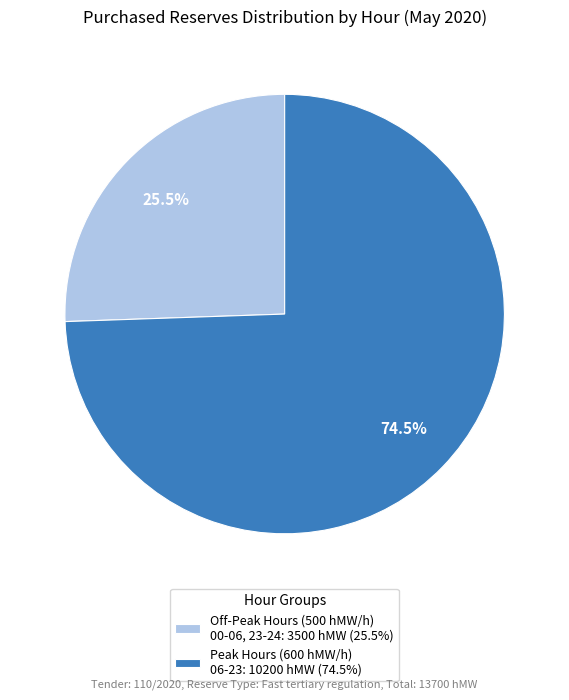

How many slices are in this pie chart?

2